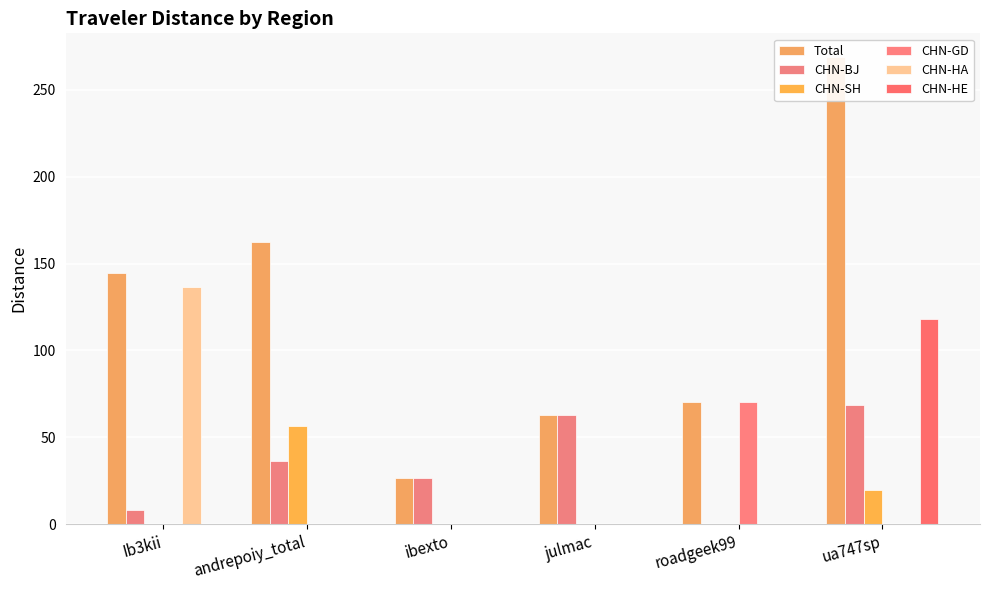

What is the label of the 4th bar from the right?

ibexto